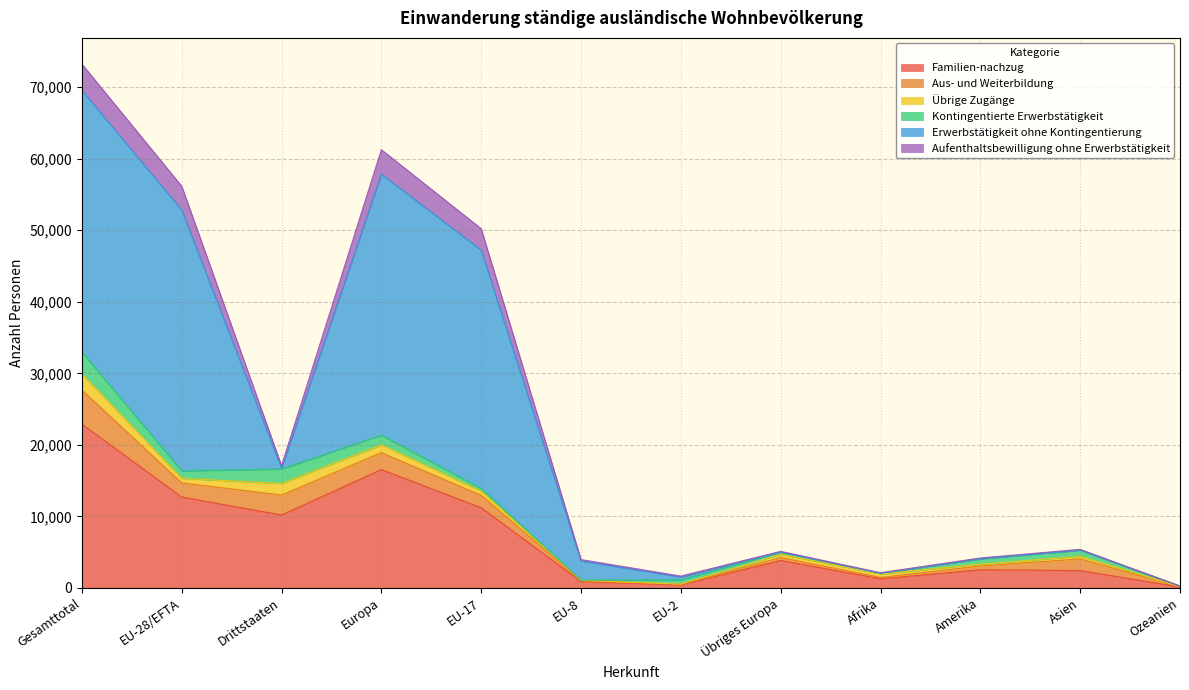

Which series ends up on top after the final intersection of Übrige Zugänge and Aufenthaltsbewilligung ohne Erwerbstätigkeit?

Übrige Zugänge